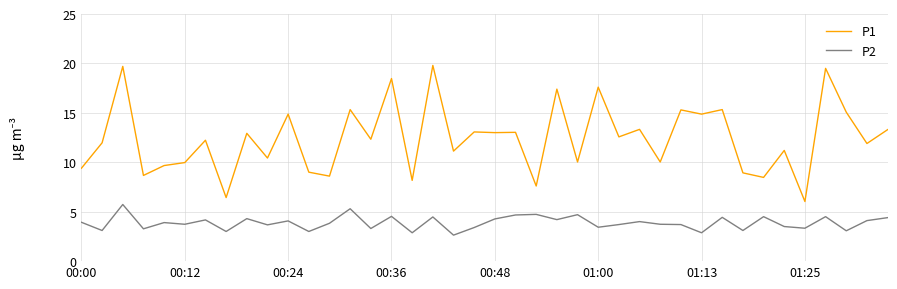

What is the minimum value for P1?

6.0